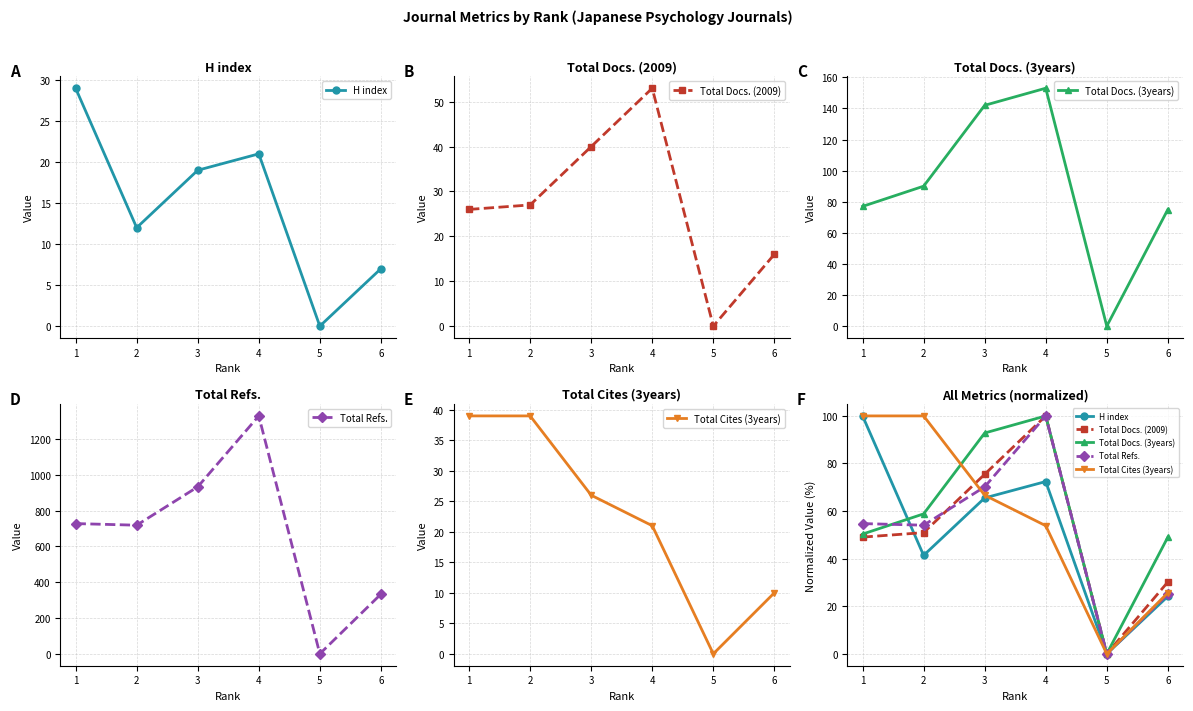

The value of Total Docs. (3years) at 4 is 100.0. True or false?

True